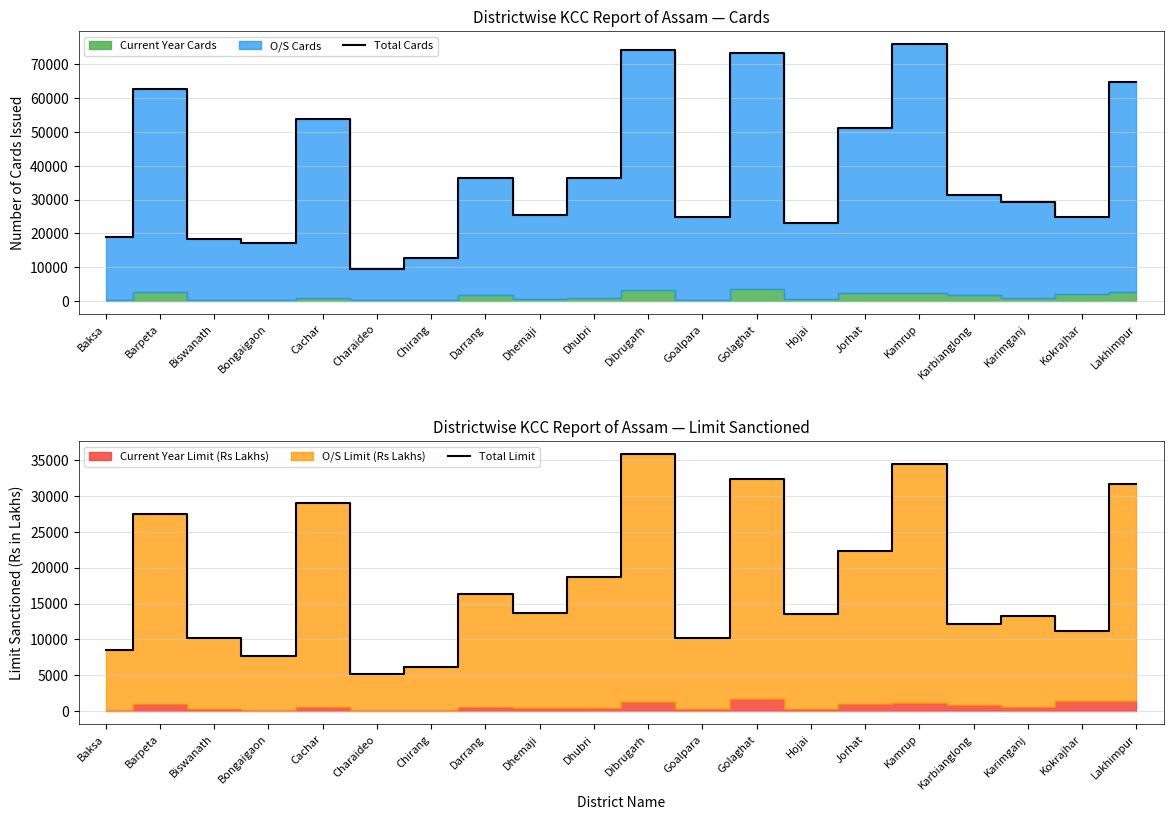

How many data points in Total Limit are above 13645?

10